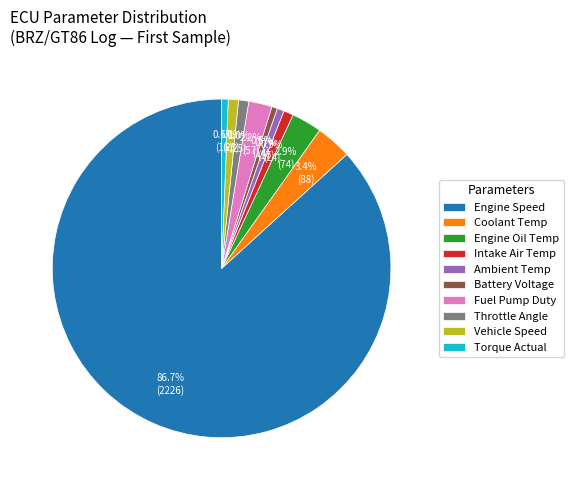

Which has a higher value, Engine Speed or Intake Air Temp?

Engine Speed